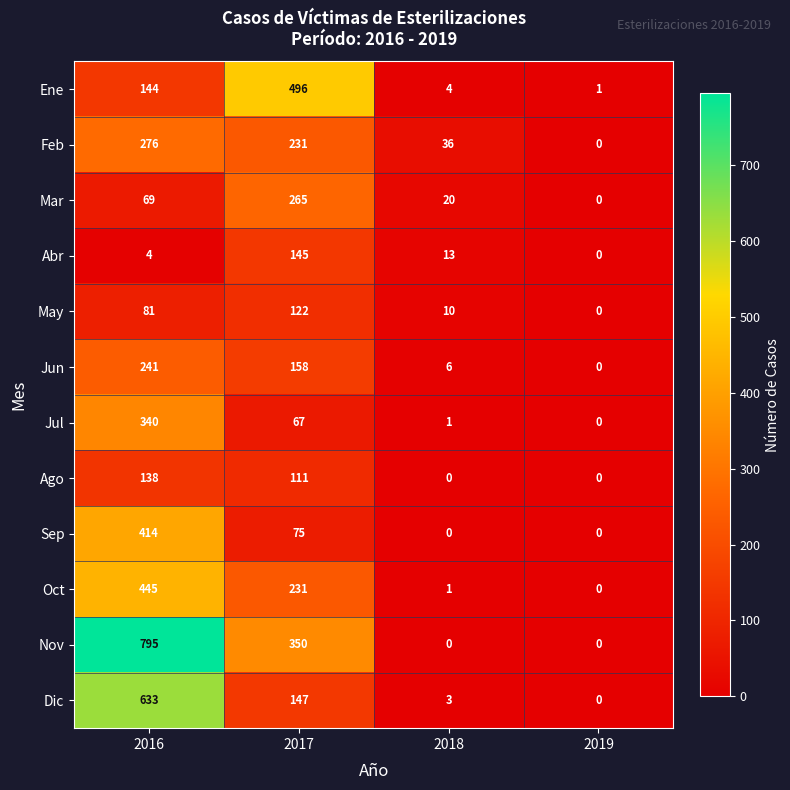

How many data points does each series have?

4